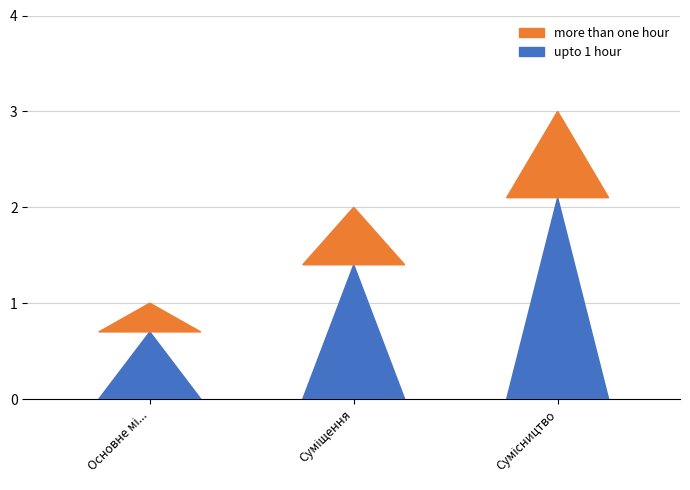

Are the bars grouped side by side (vs. stacked)?

No